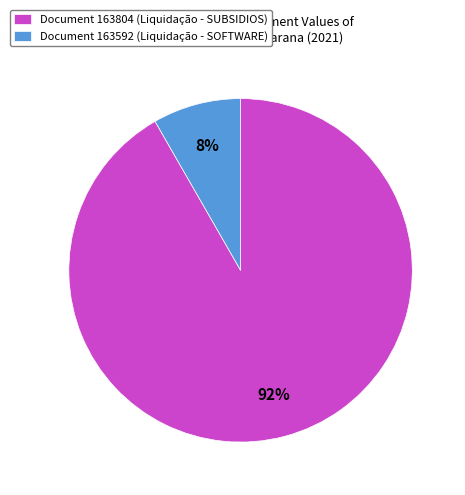

What percentage is the Document 163592 (Liquidação - SOFTWARE) slice, to the nearest percent?

8%